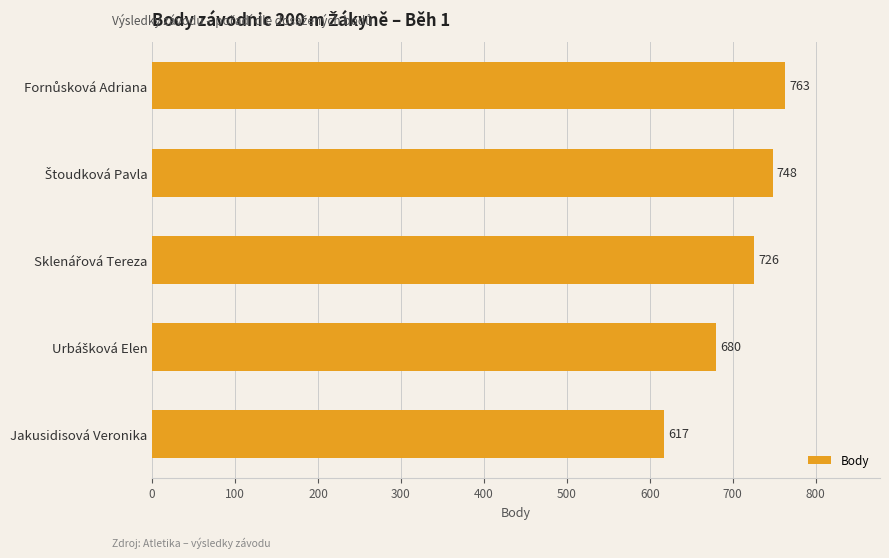

What value does the data have at Jakusidisová Veronika, to the nearest 50?

600